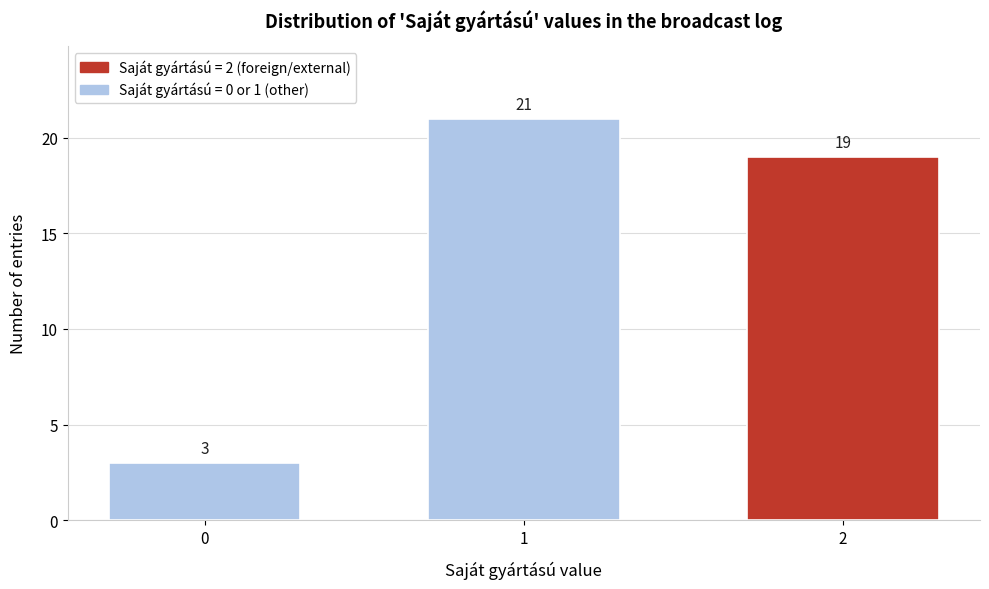

Reading left to right, extract all data points from this chart.

3	21	19